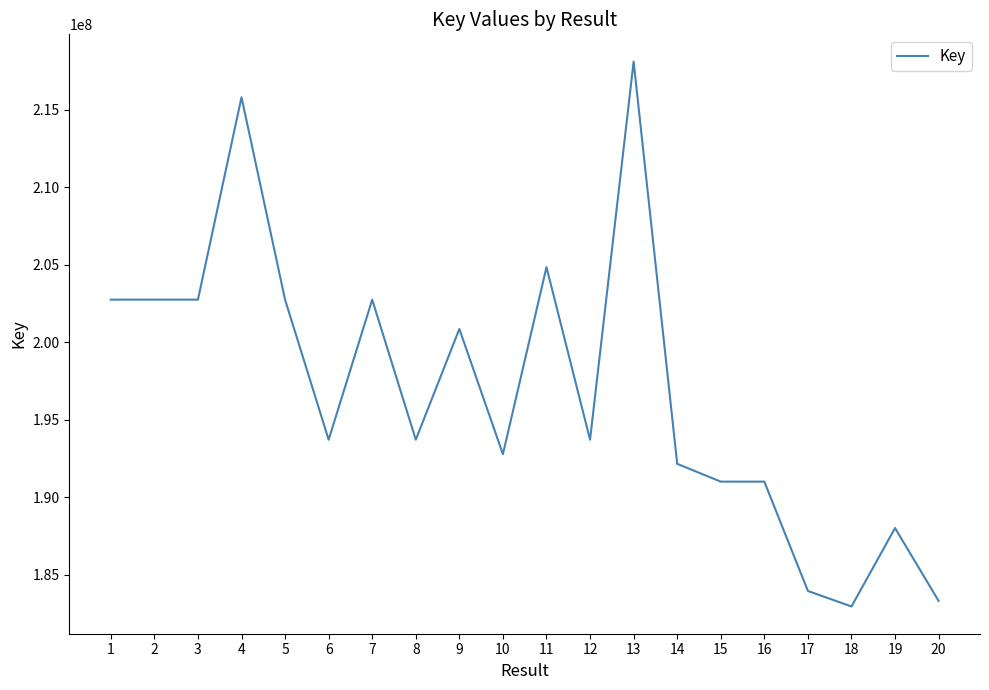

The value at 14 is 192159871. True or false?

True